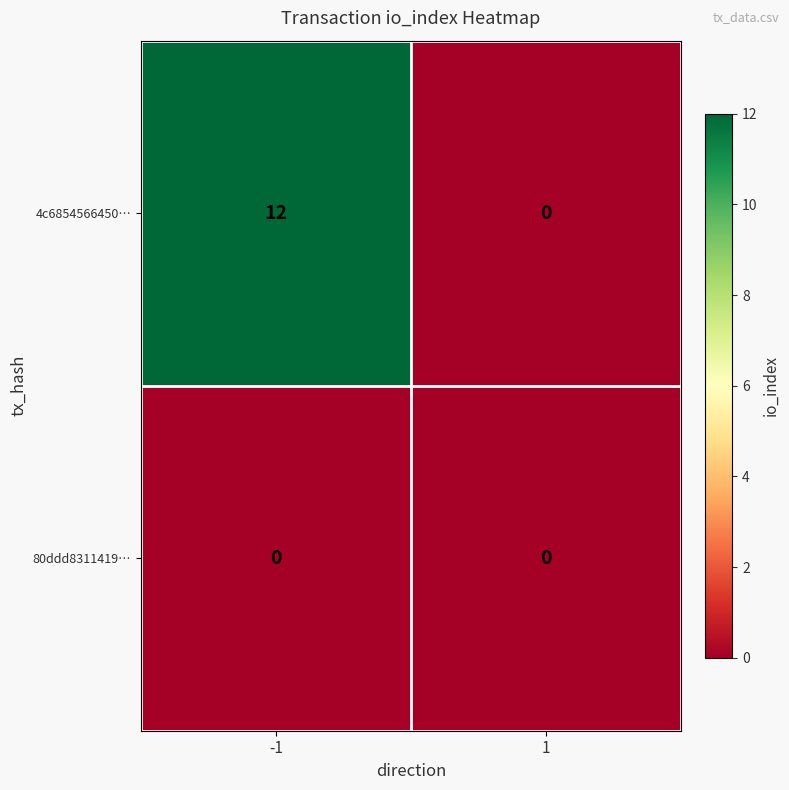

Reading left to right, what are all the values shown in this chart?

4c6854566450…: -1=12	1=0
80ddd8311419…: -1=0	1=0